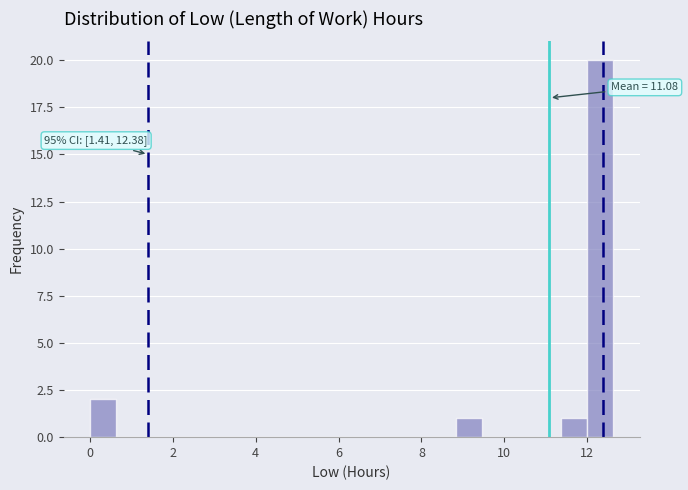

Around what value on the x-axis is the tallest bar? Give the approximate position of its centre, as read against the axis.

12.4